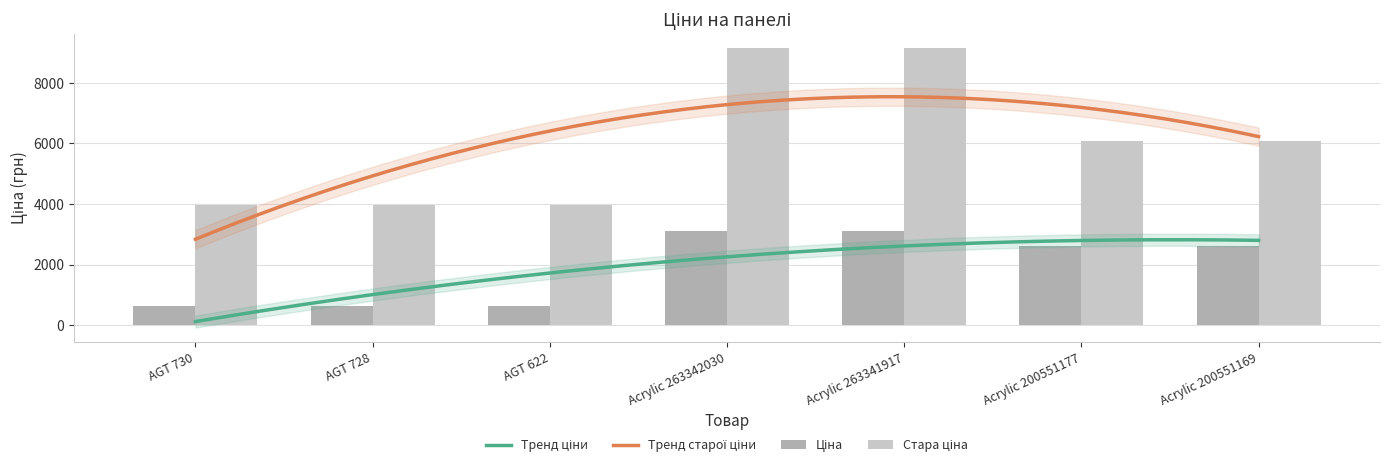

How many groups of bars are there?

7